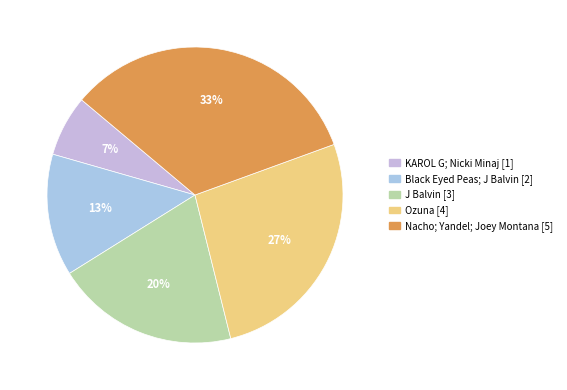

What is the ratio of the value at J Balvin to the value at Ozuna?

0.8